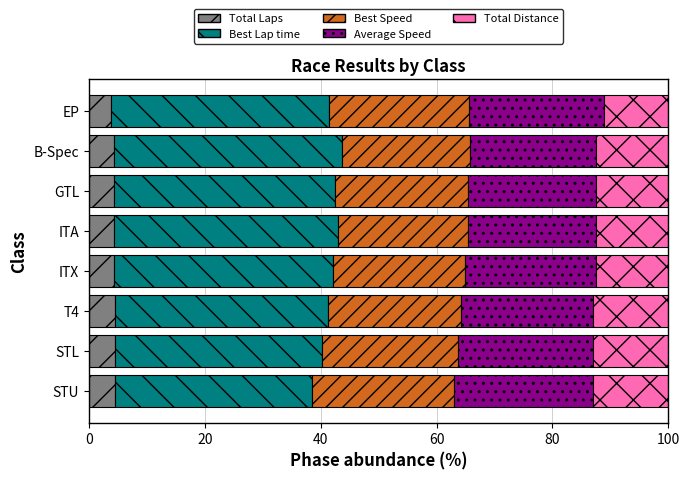

What is the maximum value for Total Laps?

4.6